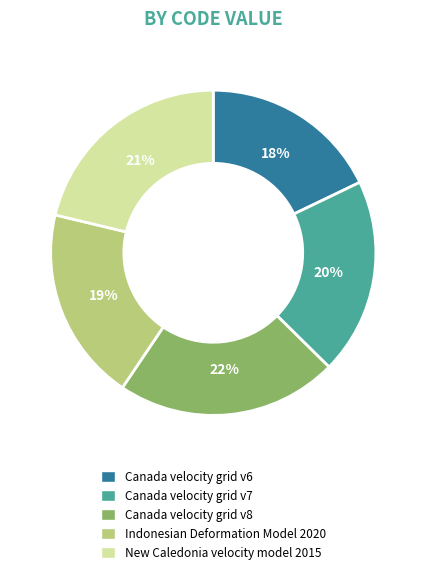

Do Indonesian Deformation Model 2020 and Canada velocity grid v7 together represent more than half of the pie?

No